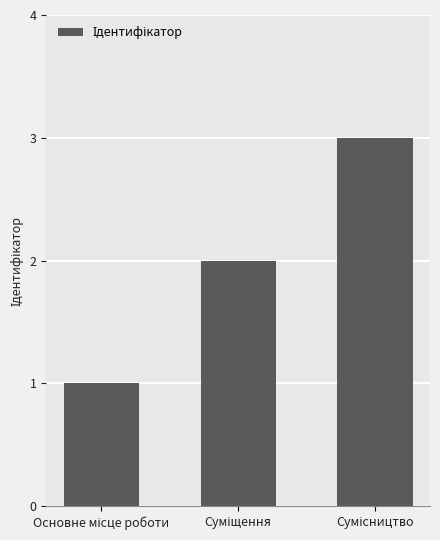

What is the average value?

2